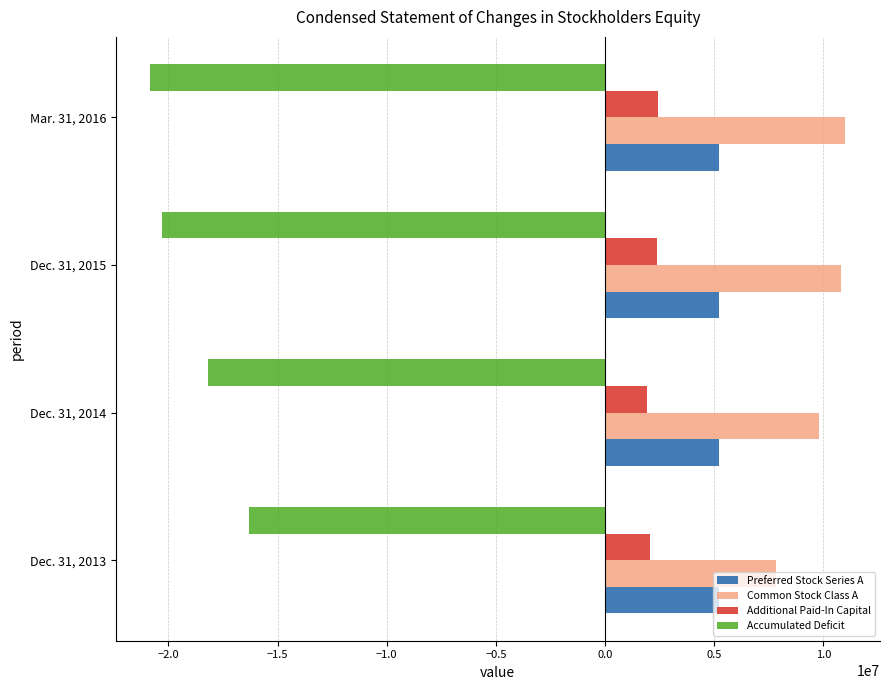

Which category has the lowest value in the Accumulated Deficit series?

Mar. 31, 2016